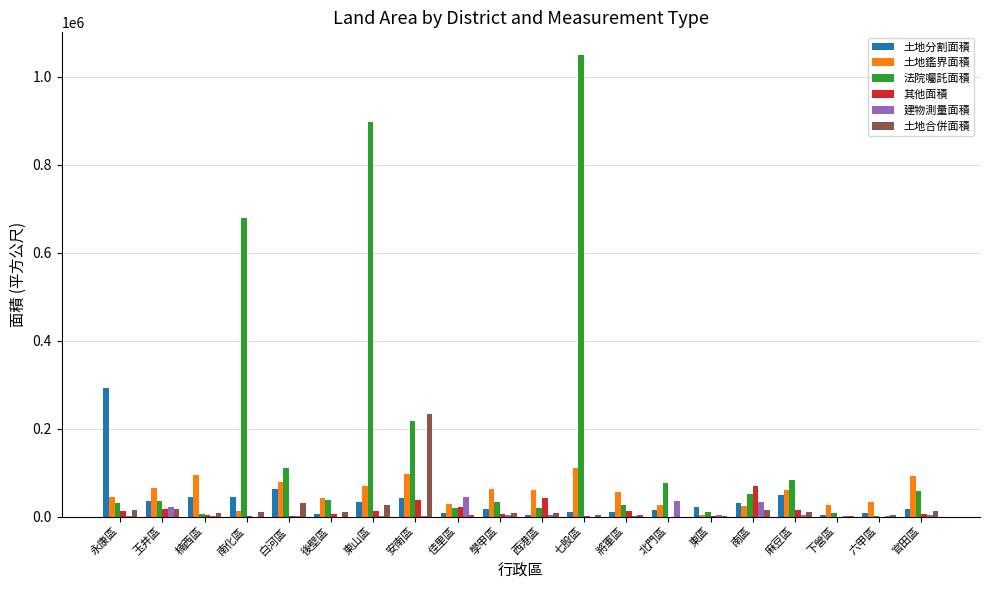

The value of 其他面積 at 六甲區 is 0.0. True or false?

True